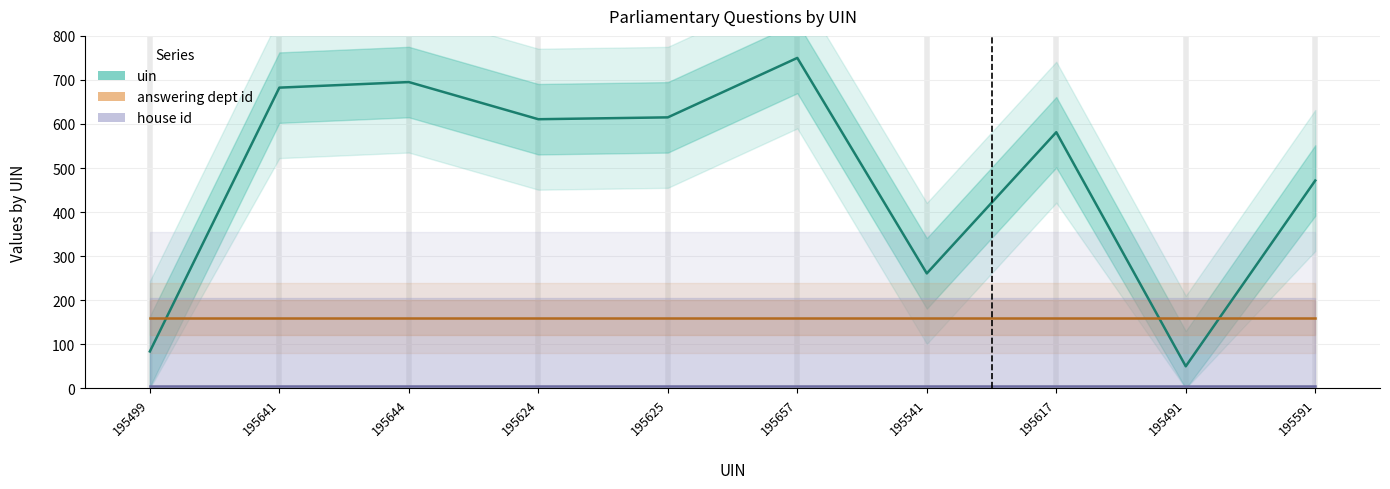

The house id series shows 7.2 at 195491. True or false?

False